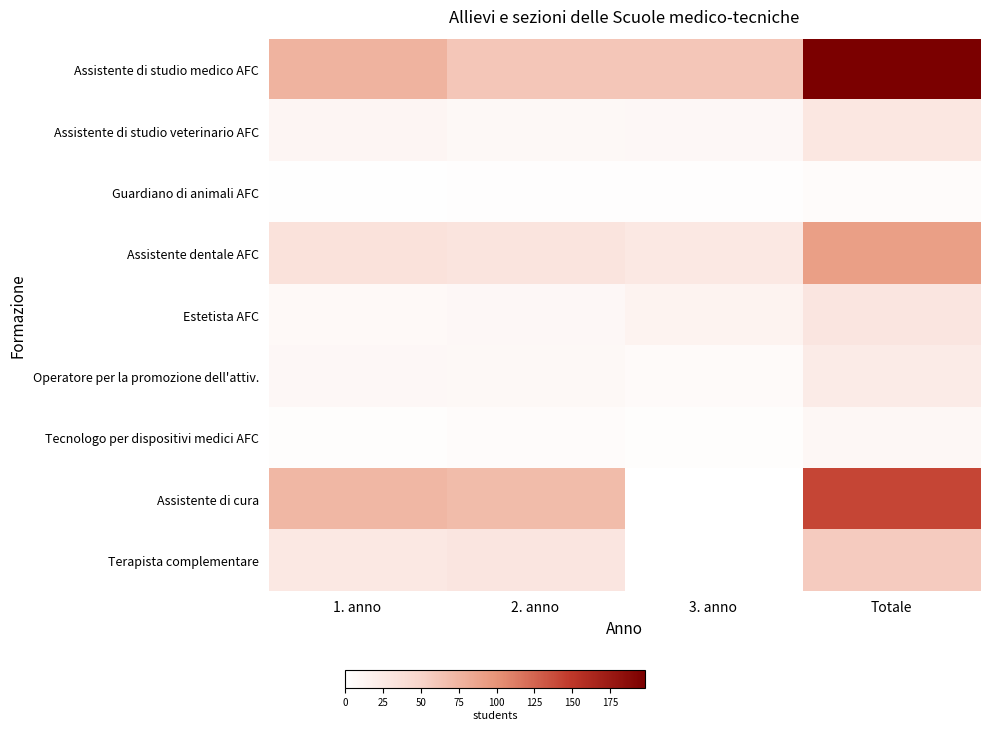

Count the number of data series in this chart.

9